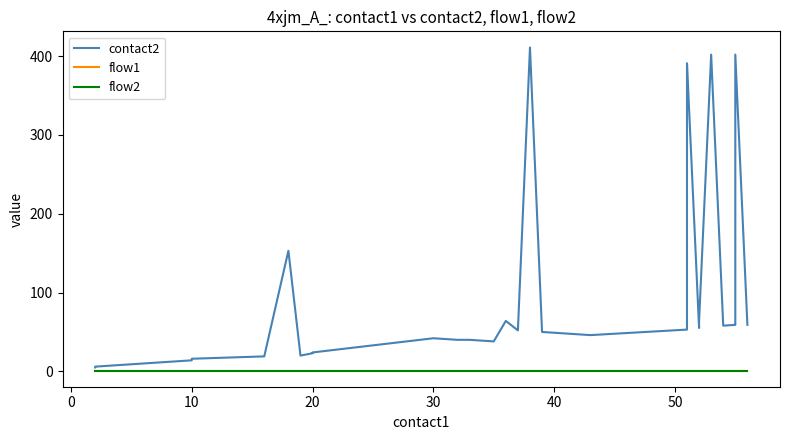

Is it true that flow1 equals 1 at 30?

True